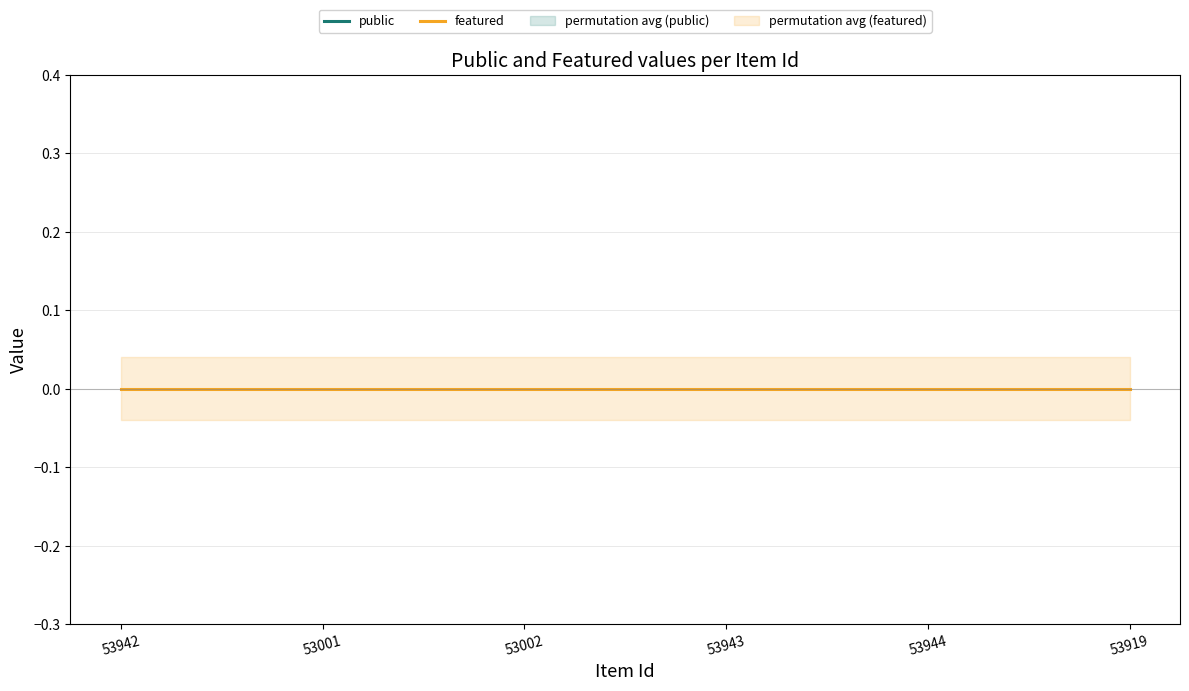

The featured series shows 0 at 53001. True or false?

True